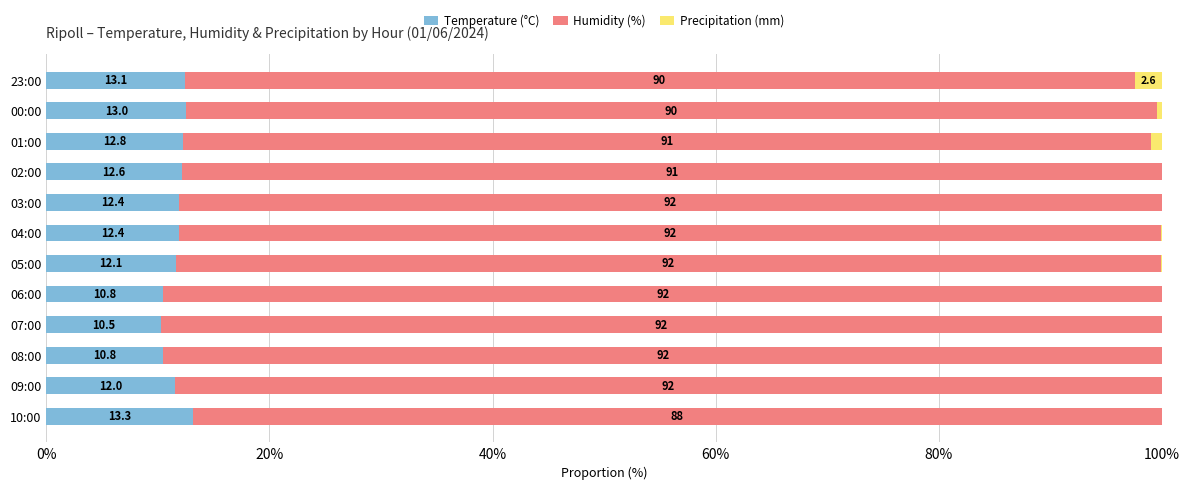

At which label is Humidity (%) closest to 87?

00:00